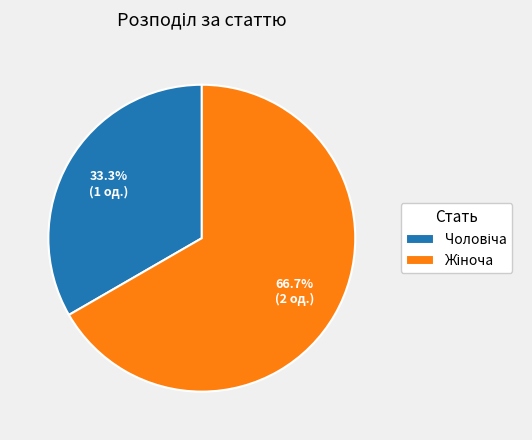

Is there a majority slice in this chart?

Yes